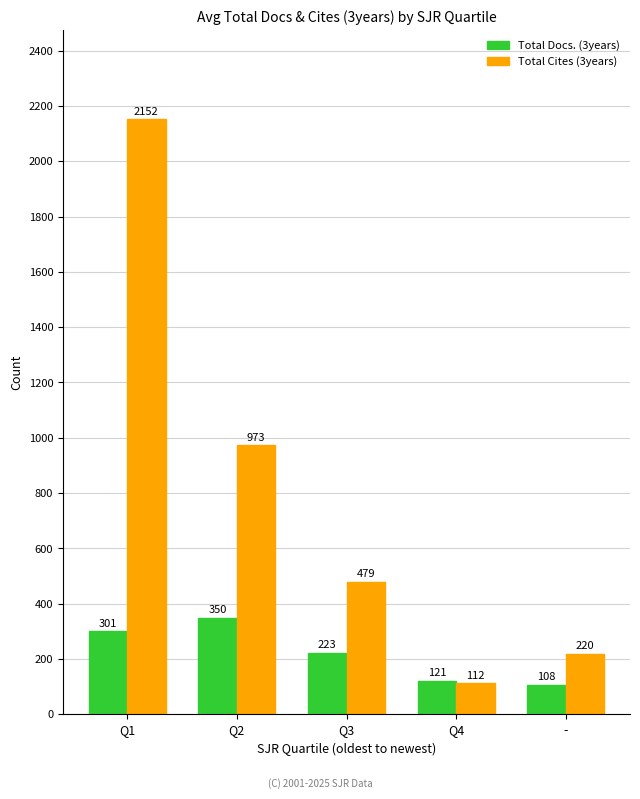

What is the sum of the Total Cites (3years) values at - and Q2?

1192.5